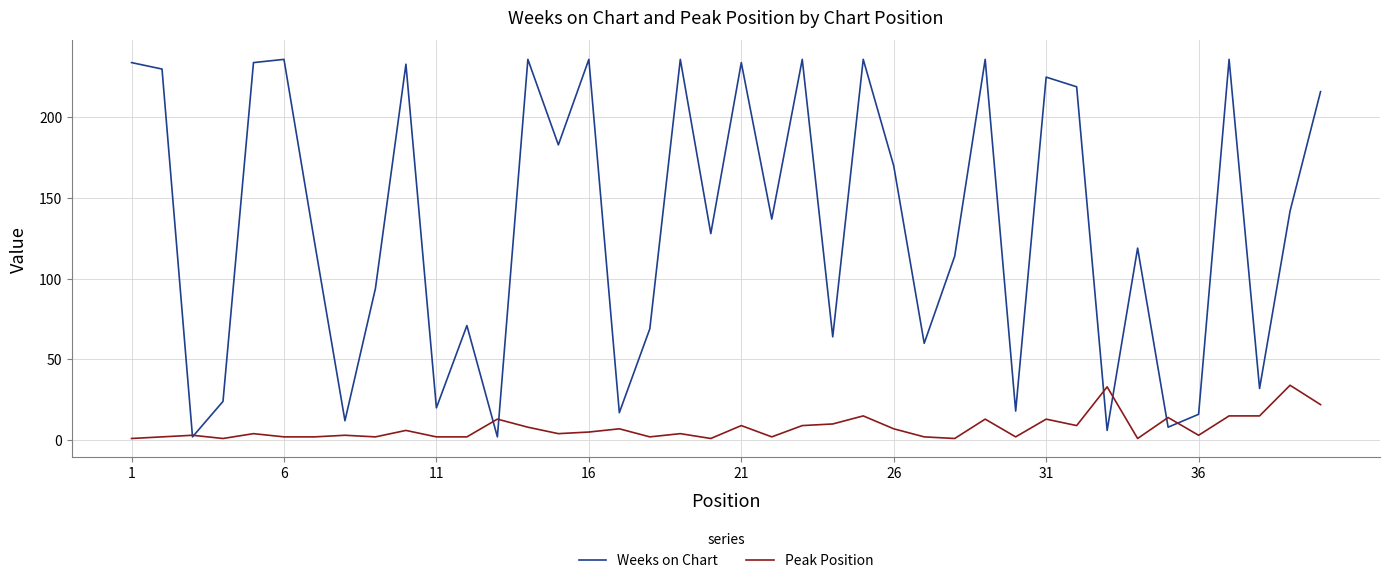

Which series has the widest spread of values?

Weeks on Chart